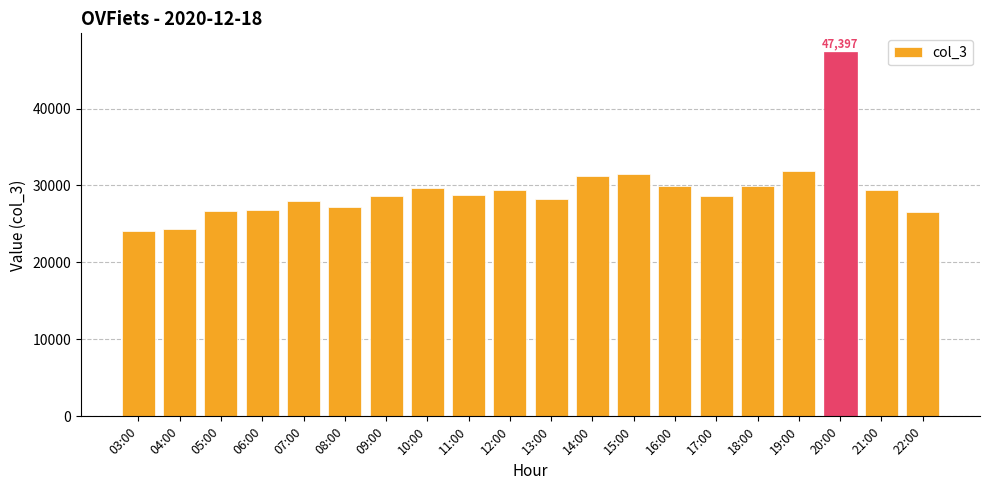

At which label does the data first exceed 28795?

10:00